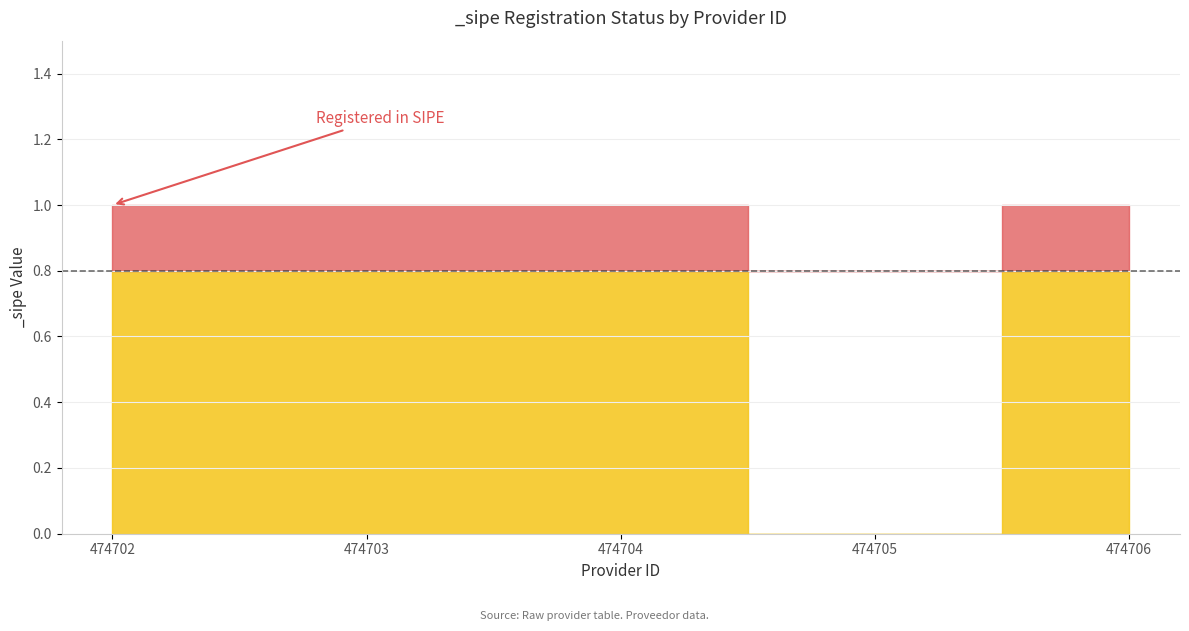

True or false: the data shows 1 at 474704.

True